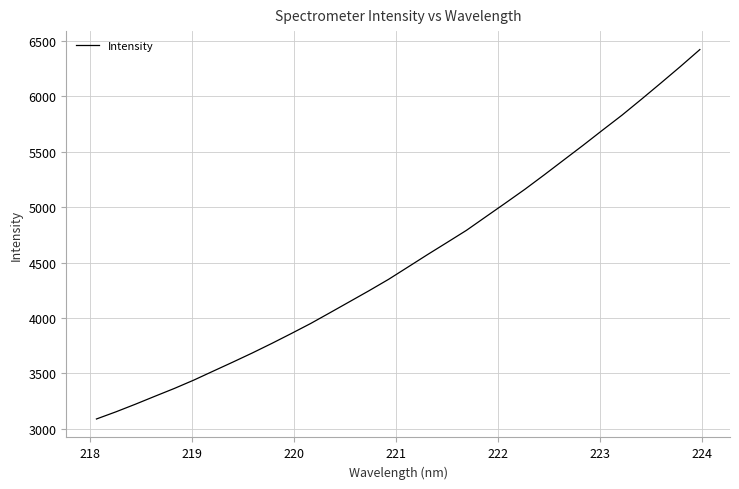

What is the greatest value displayed?

6423.6